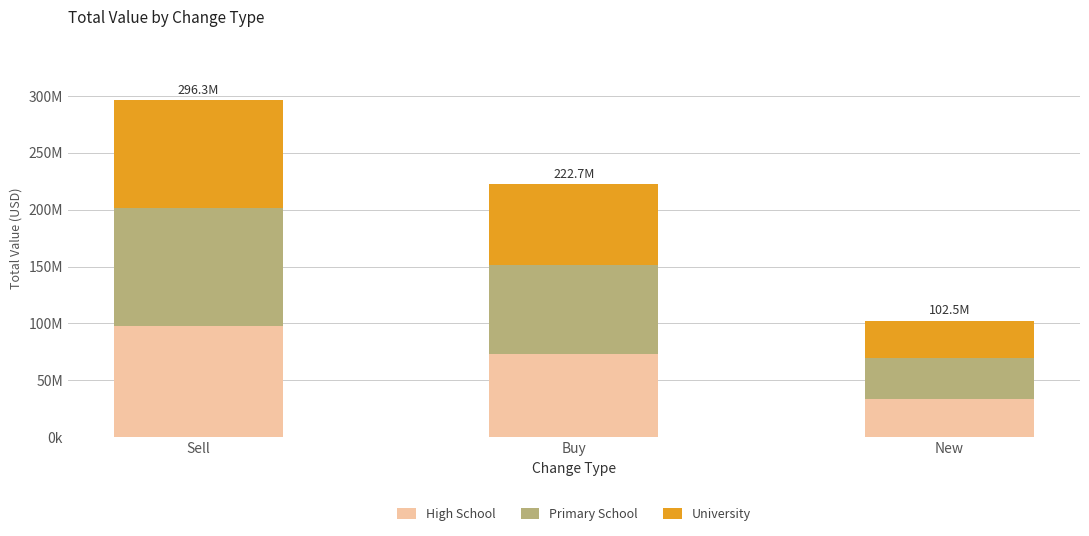

Does the chart contain any negative values?

No